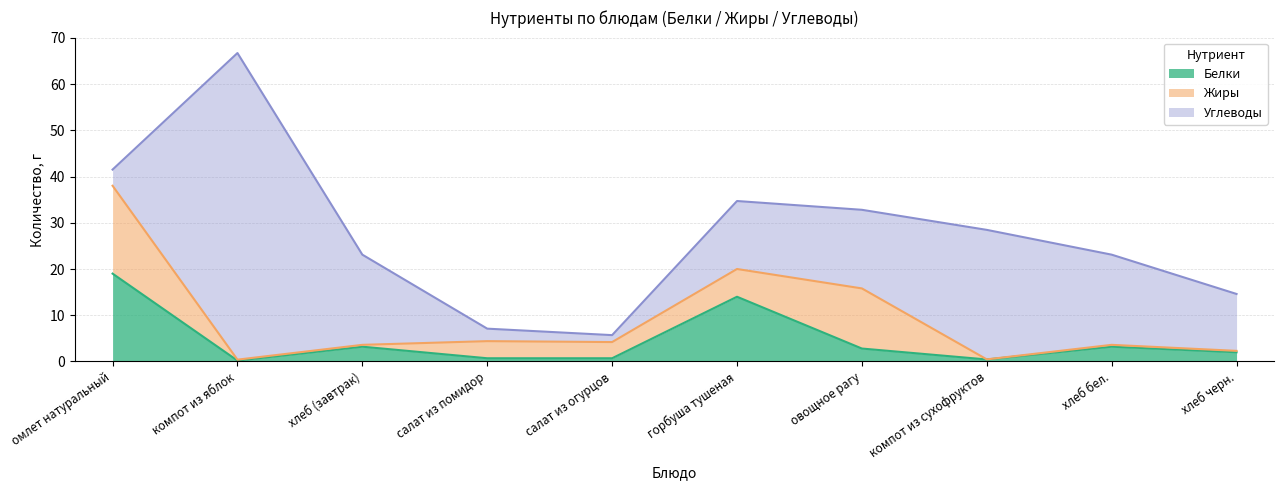

What is the value of the Белки point at the 2nd from the left?

0.2